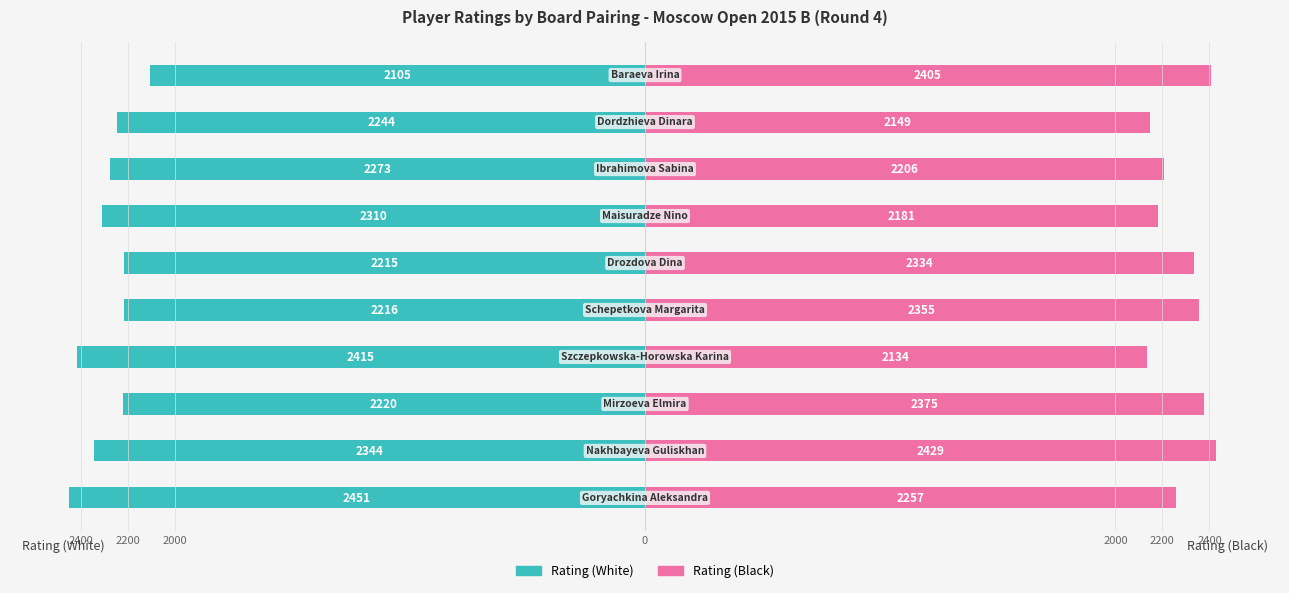

What is the value of the Rating (White) bar at the 9th from the left?

-2244